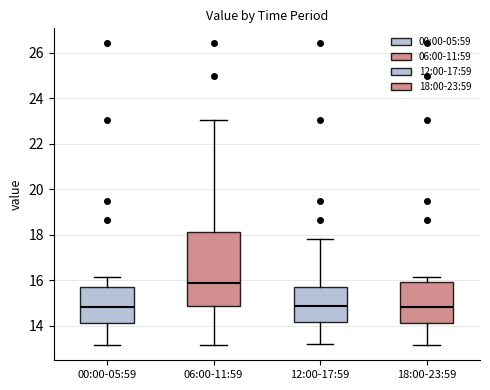

Reading left to right, read every box against the y-axis: the position of its median line, the range the box covers, and the ends of its whiskers. The values are not printed on the chart, so give them approximately, as read against the axis.

00:00-05:59: median 14.8, box 14.2 to 15.8, whiskers 13.2 to 16.2
06:00-11:59: median 15.8, box 14.8 to 18.2, whiskers 13.2 to 23.0
12:00-17:59: median 14.8, box 14.2 to 15.8, whiskers 13.2 to 17.8
18:00-23:59: median 14.8, box 14.2 to 16.0, whiskers 13.2 to 16.2